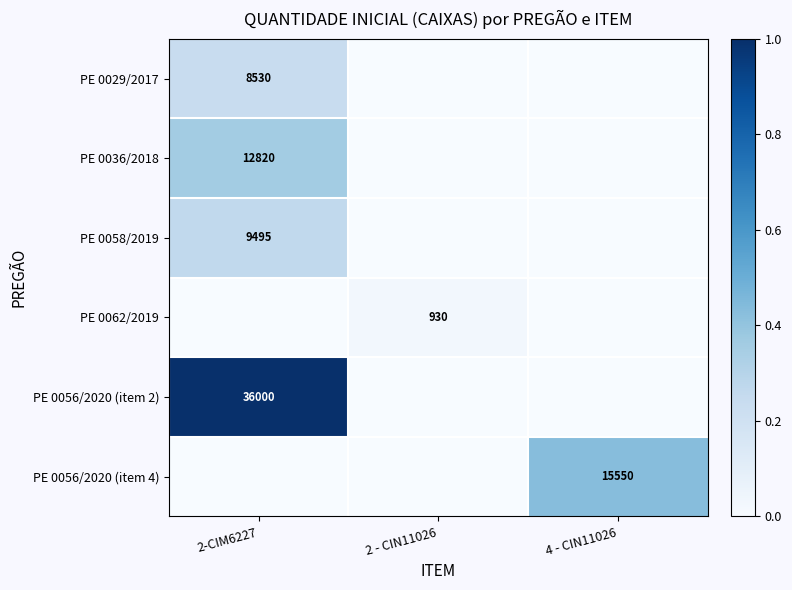

Is it true that PE 0056/2020 (item 2) equals 36000 at 2-CIM6227?

True